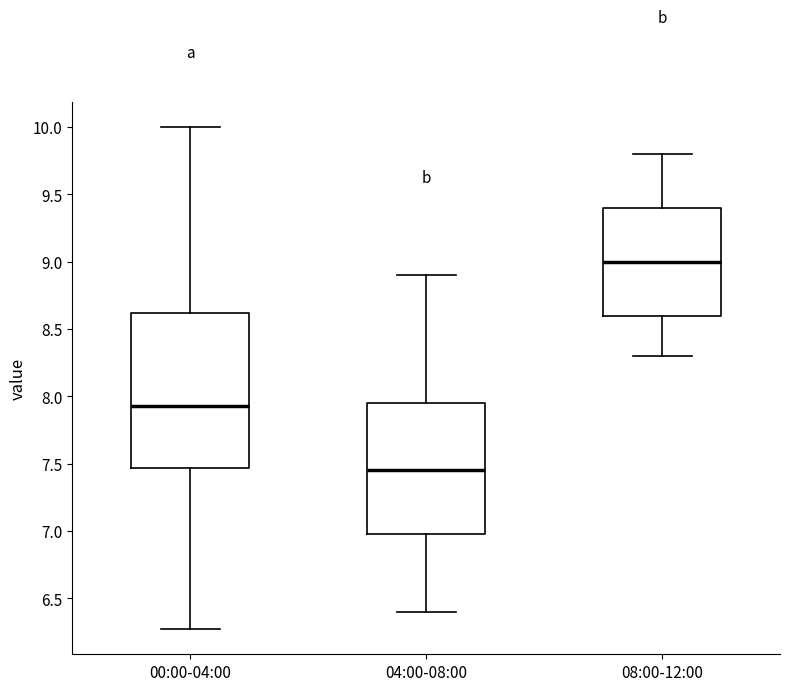

Reading left to right, transcribe this box plot: for each box, give where its median line is, the range the box spans, and where its two whiskers end, as read against the y-axis. The values are not printed on the chart, so give them approximately, as read against the axis.

00:00-04:00: median 7.95, box 7.45 to 8.60, whiskers 6.25 to 10.00
04:00-08:00: median 7.45, box 7.00 to 7.95, whiskers 6.40 to 8.90
08:00-12:00: median 9.00, box 8.60 to 9.40, whiskers 8.30 to 9.80